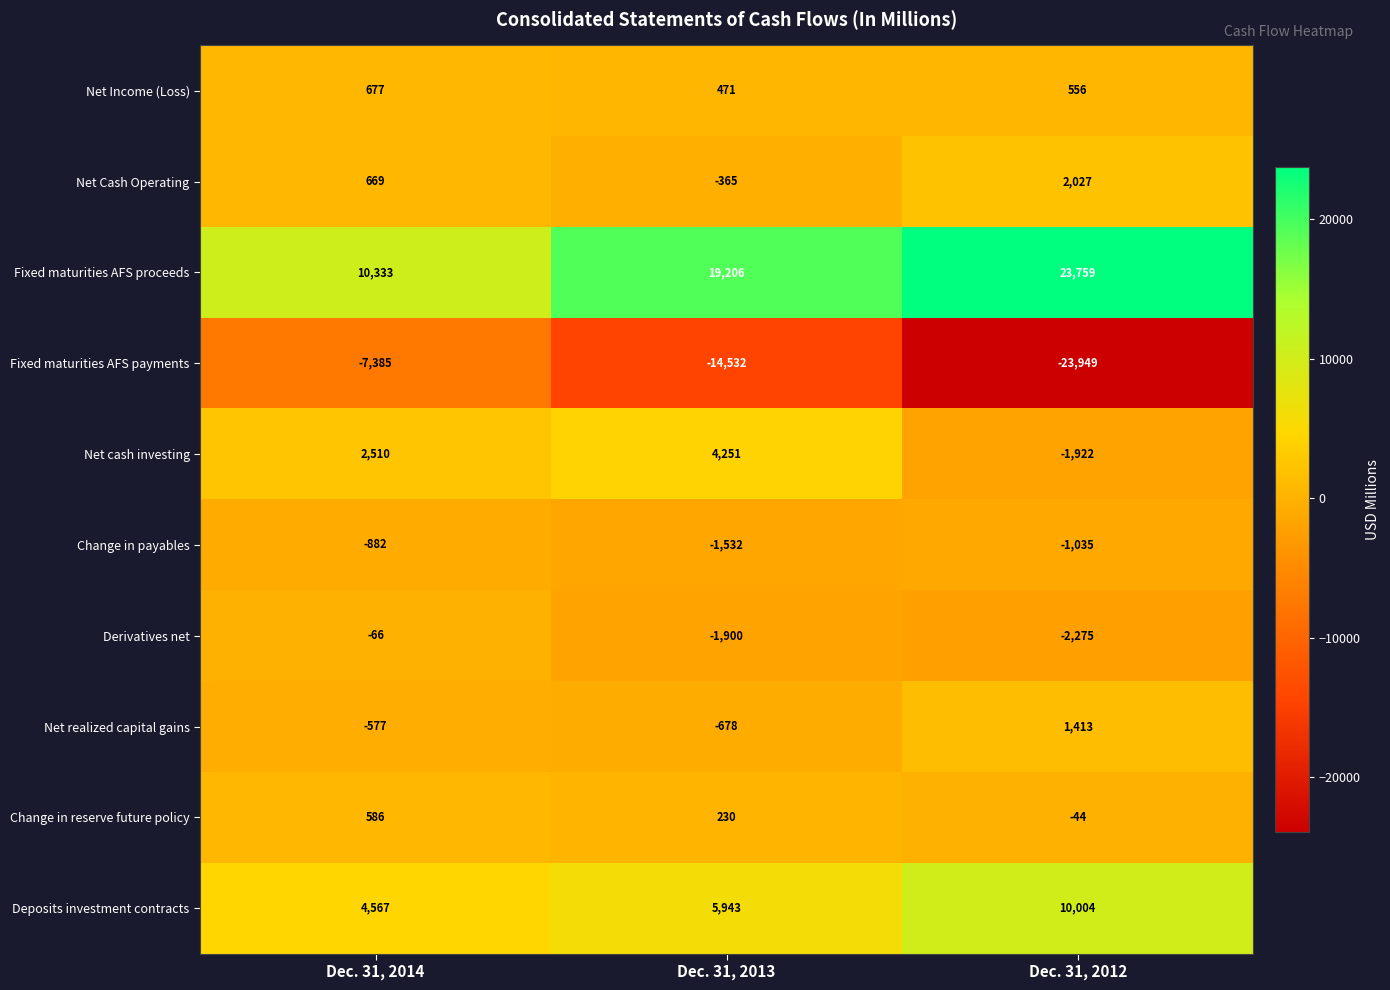

How many categories are shown in the chart?

3